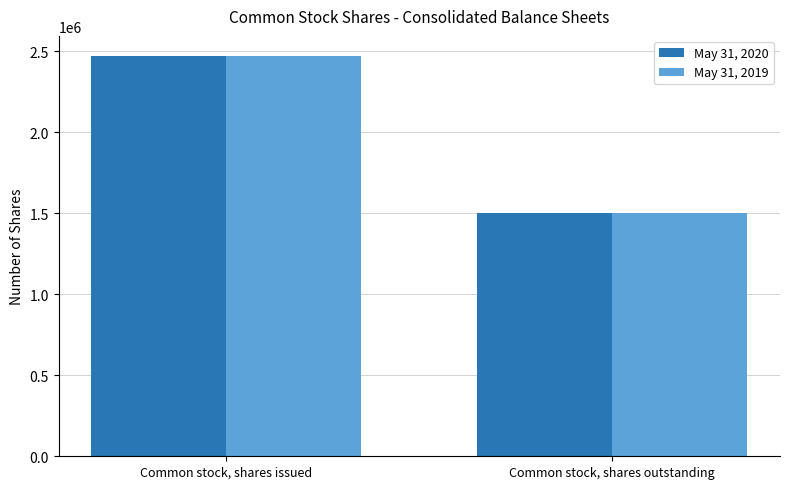

At which label does May 31, 2019 reach its minimum?

Common stock, shares outstanding